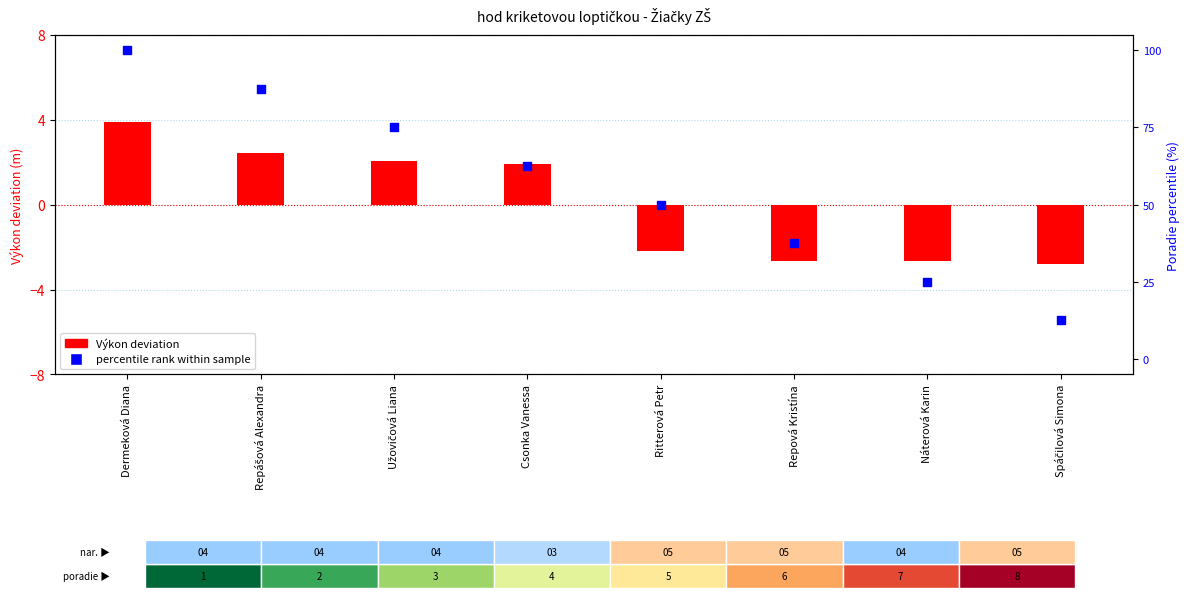

Which series has the widest spread of Y values?

percentile rank within the sample